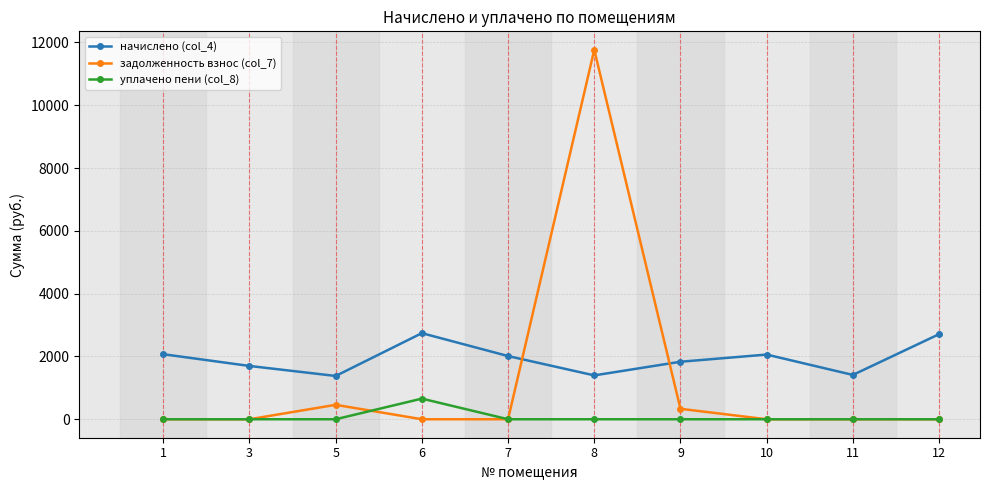

True or false: начислено (col_4) has a value of 2060.3 at 10.

True